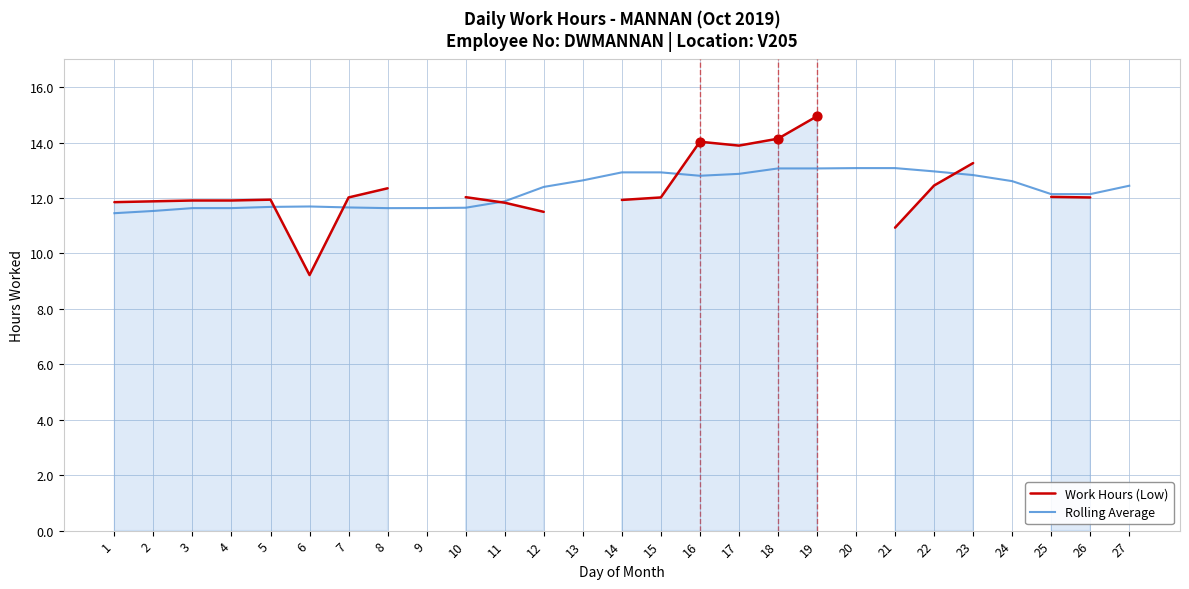

Which series contains the highest Y value?

Work Hours (Low)